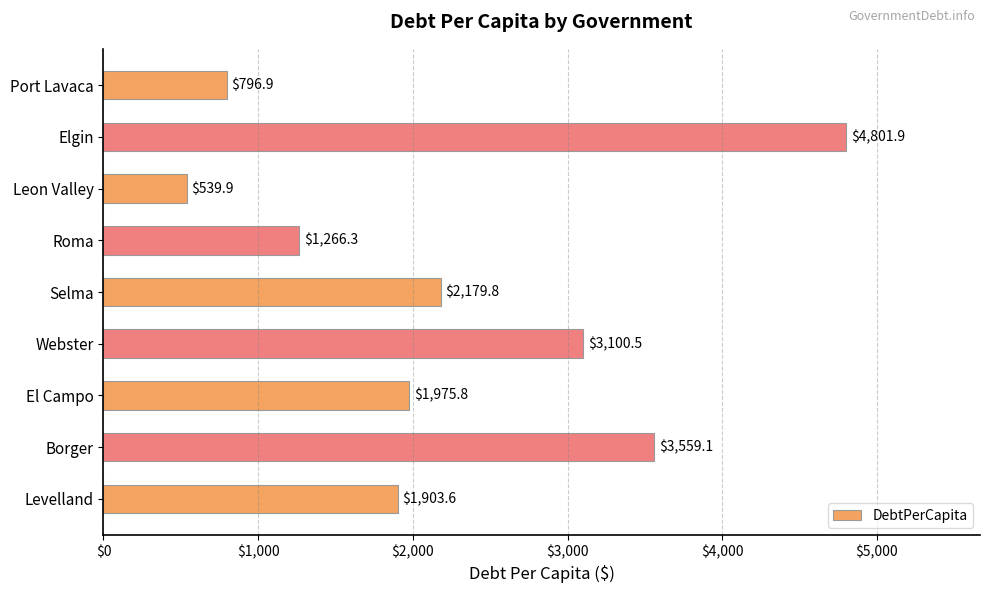

True or false: the data shows 2701.5 at El Campo.

False